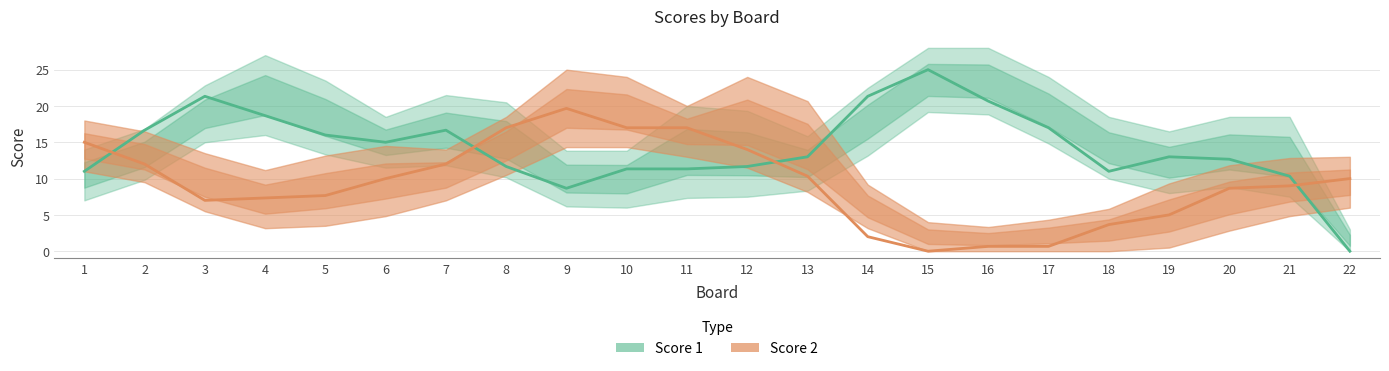

Where is Score 2 nearest to the value 9?

21